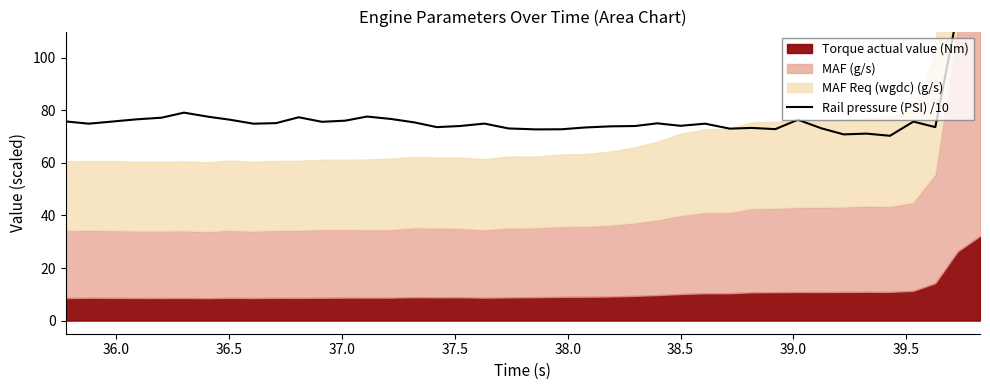

Count the number of values greater than 74.

26